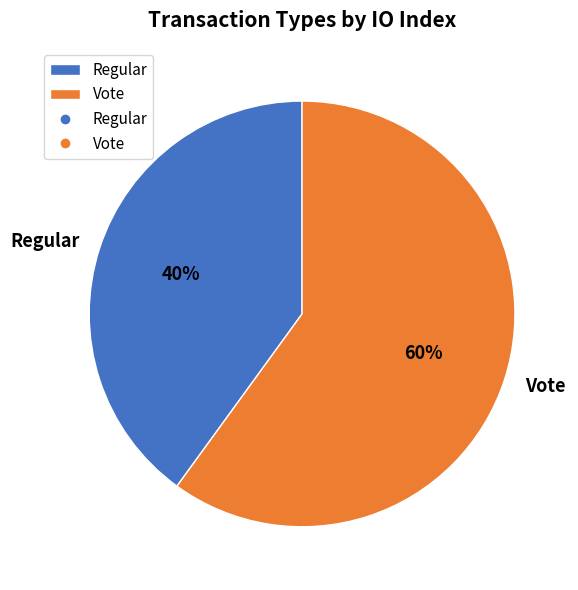

Which slice is the smallest?

Regular